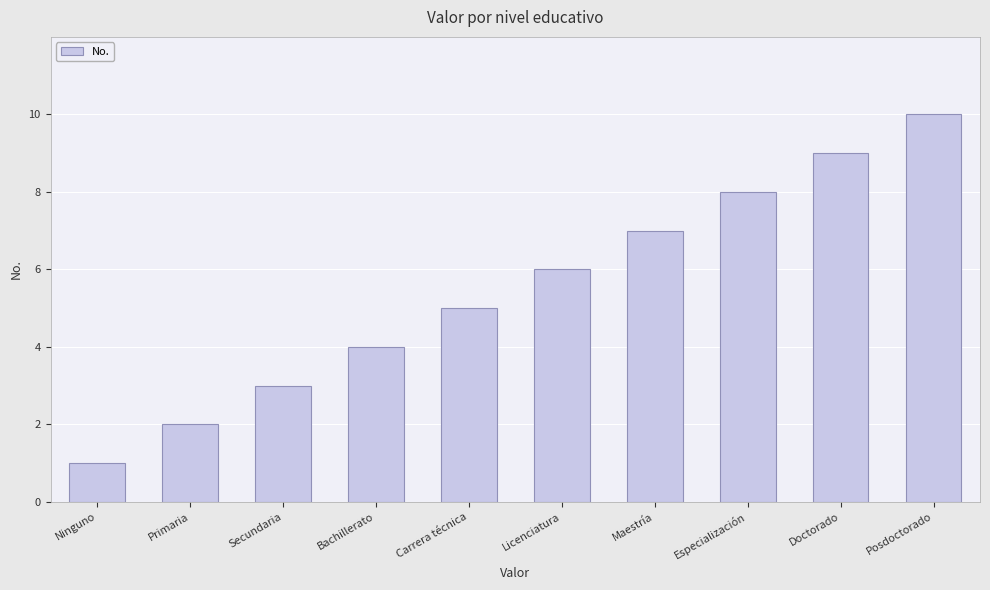

What is the label of the 4th bar from the left?

Bachillerato